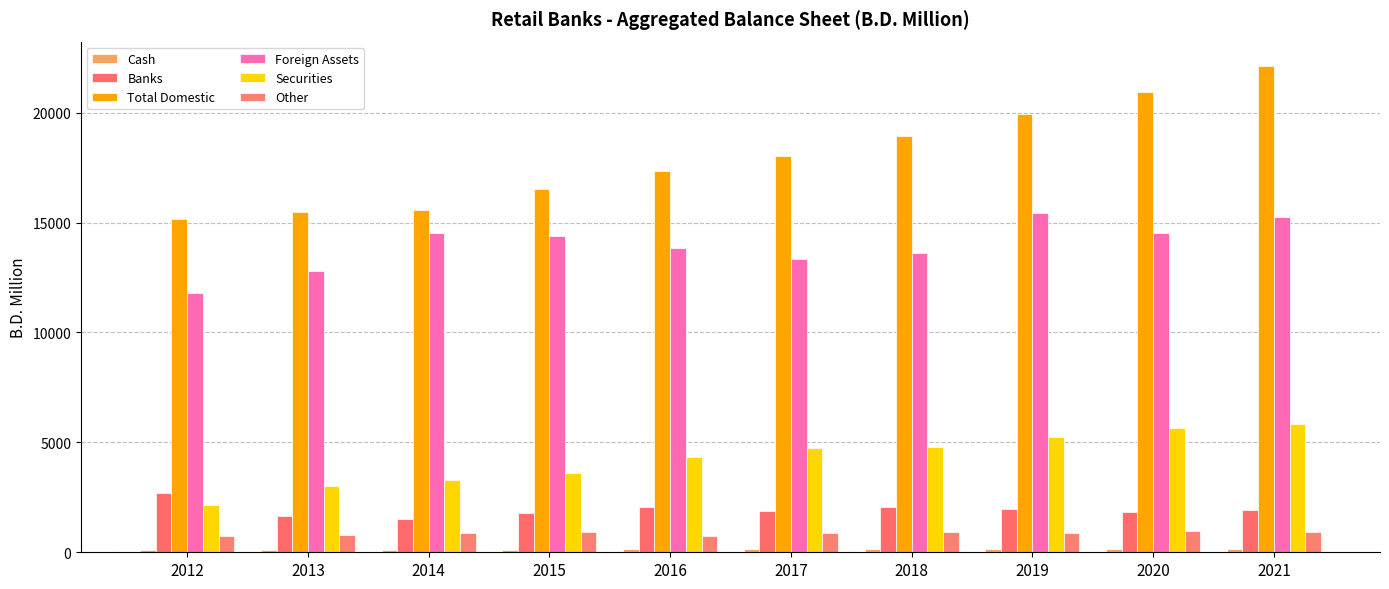

Read the Total Domestic value at 2015.

16523.5